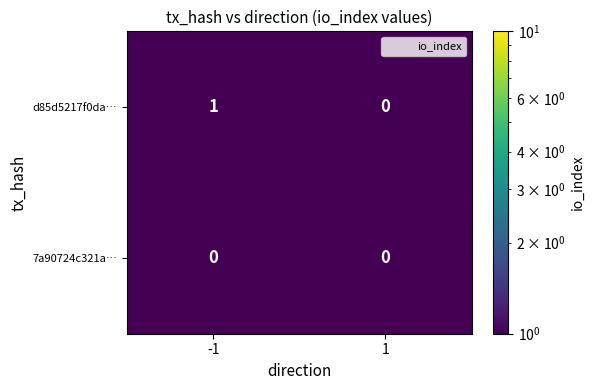

List the series in order of their peak value, lowest first.

7a90724c321a…, d85d5217f0da…